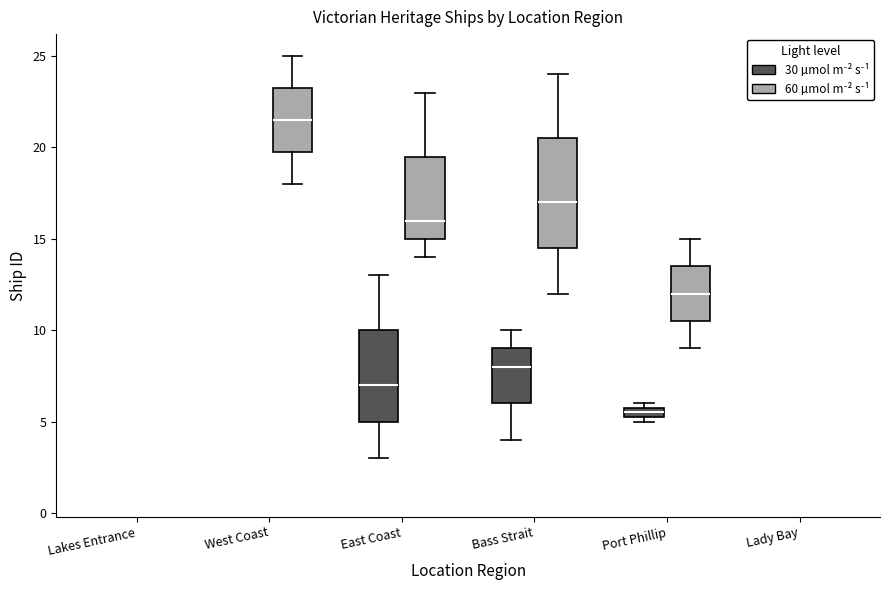

Which box is the tallest, from its lower edge to its upper edge?

Bass Strait (60 µmol m⁻² s⁻¹)